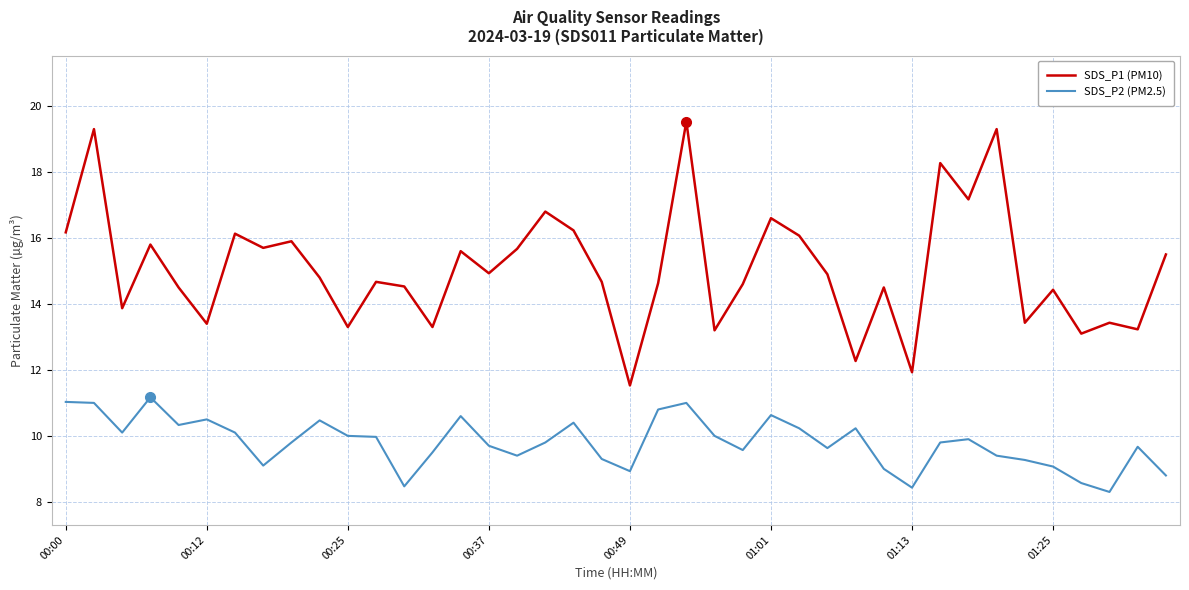

True or false: SDS_P1 (PM10) and SDS_P2 (PM2.5) intersect in this chart.

False